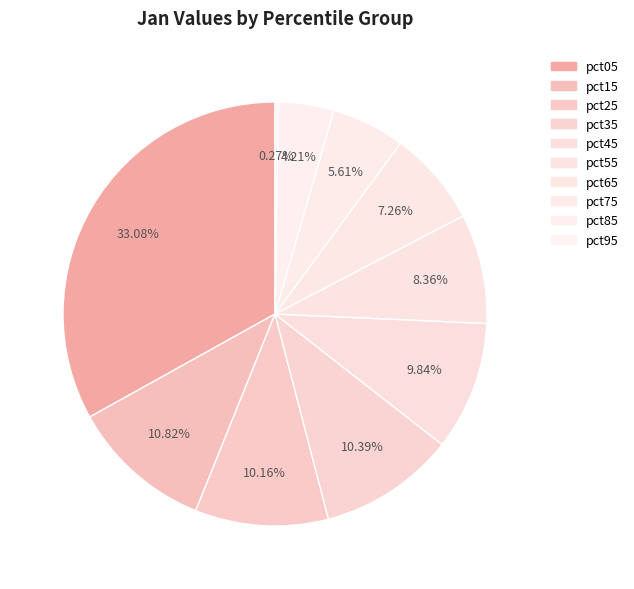

What is the change in value from pct05 to pct25?

-4.4